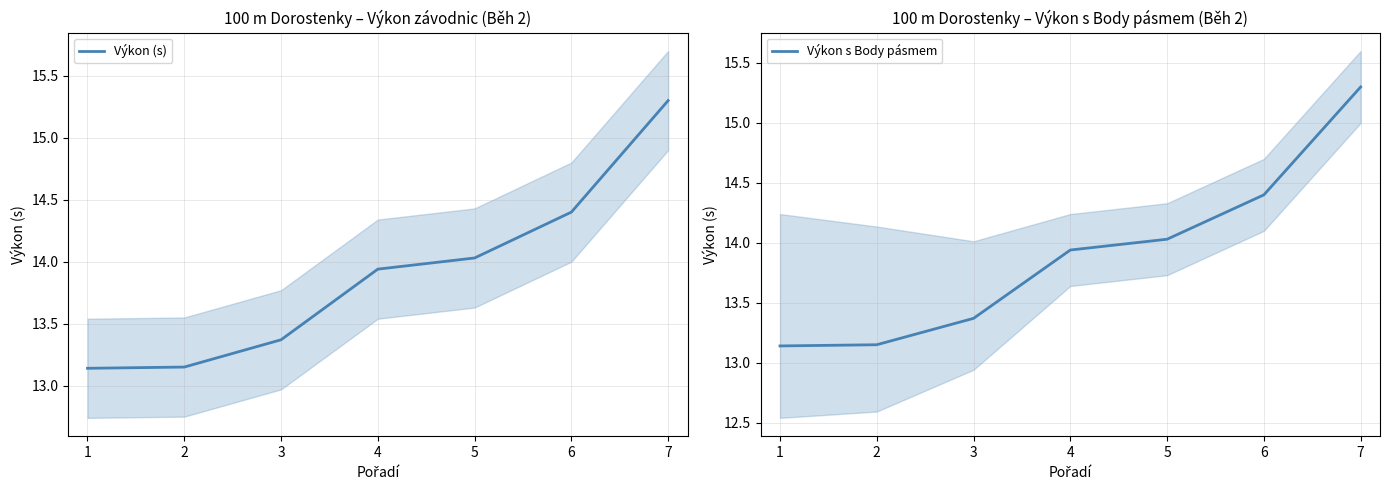

Where is Výkon s Body pásmem nearest to the value 14?

5